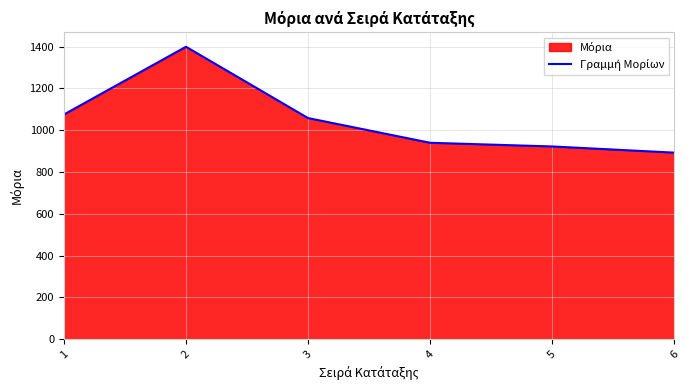

What is the change in value from 3 to 4?

-118.2